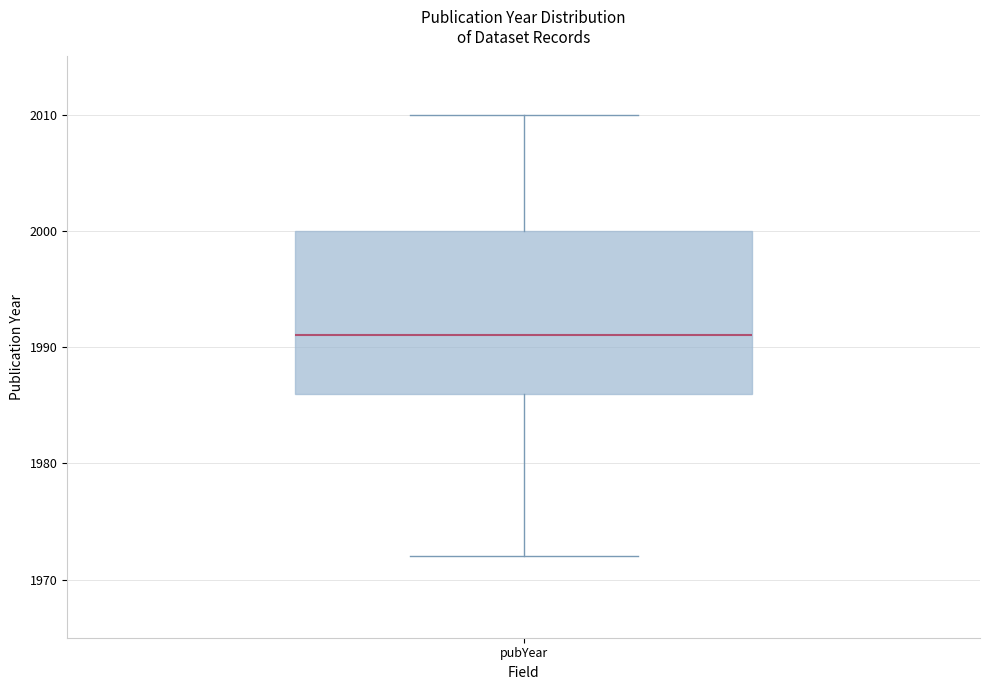

Read this box plot against the y-axis: the position of the median line, the range covered by the box, and the ends of both whiskers. The values are not printed on the chart, so give them approximately, as read against the axis.

median 1991, box 1986 to 2000, whiskers 1972 to 2010